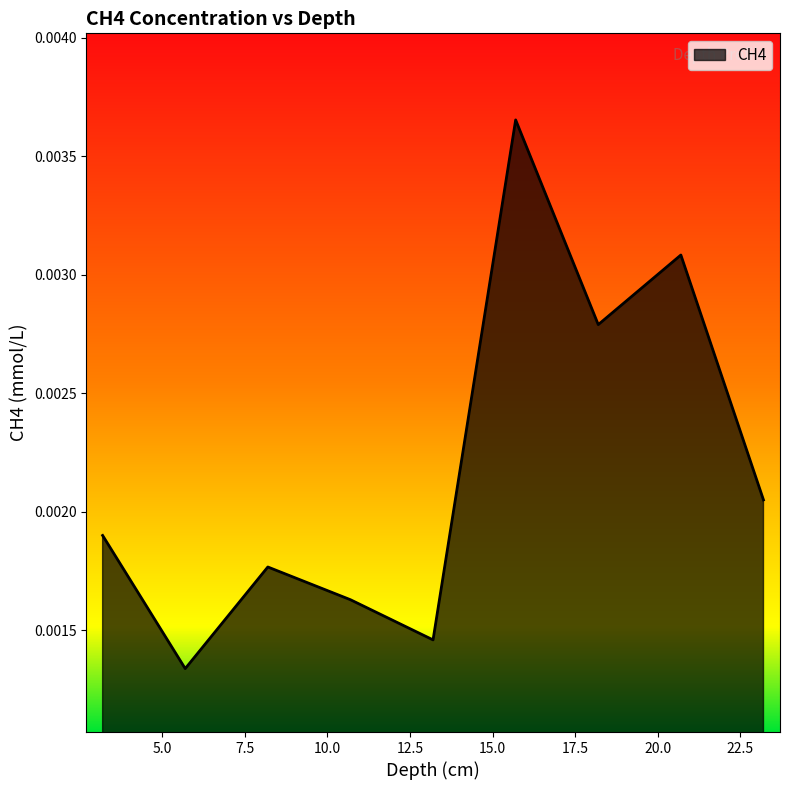

Does the chart have visible grid lines?

No